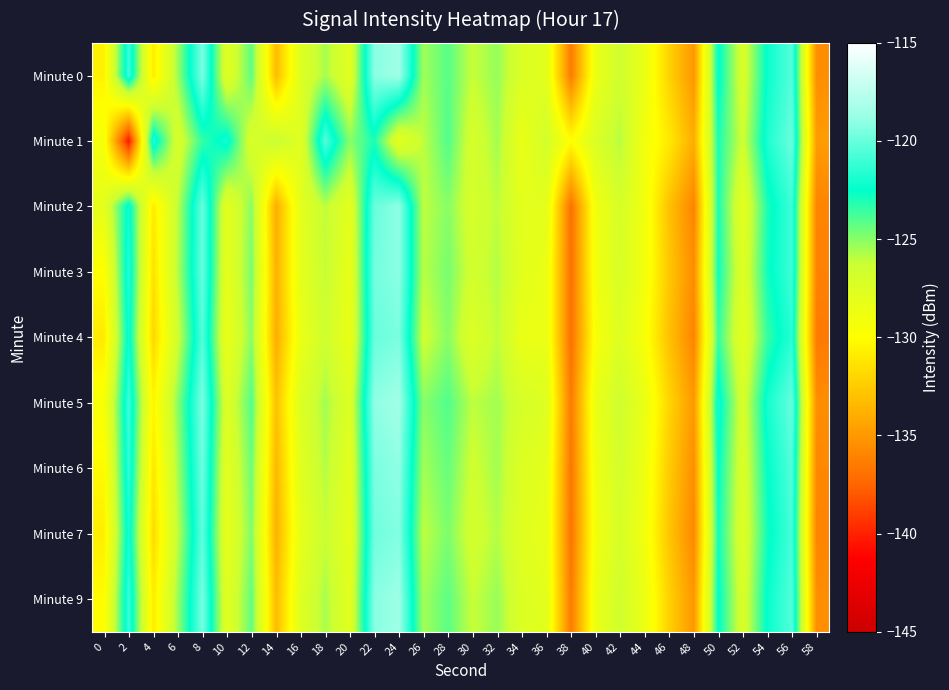

Which series has the largest range (max minus min)?

Minute 1